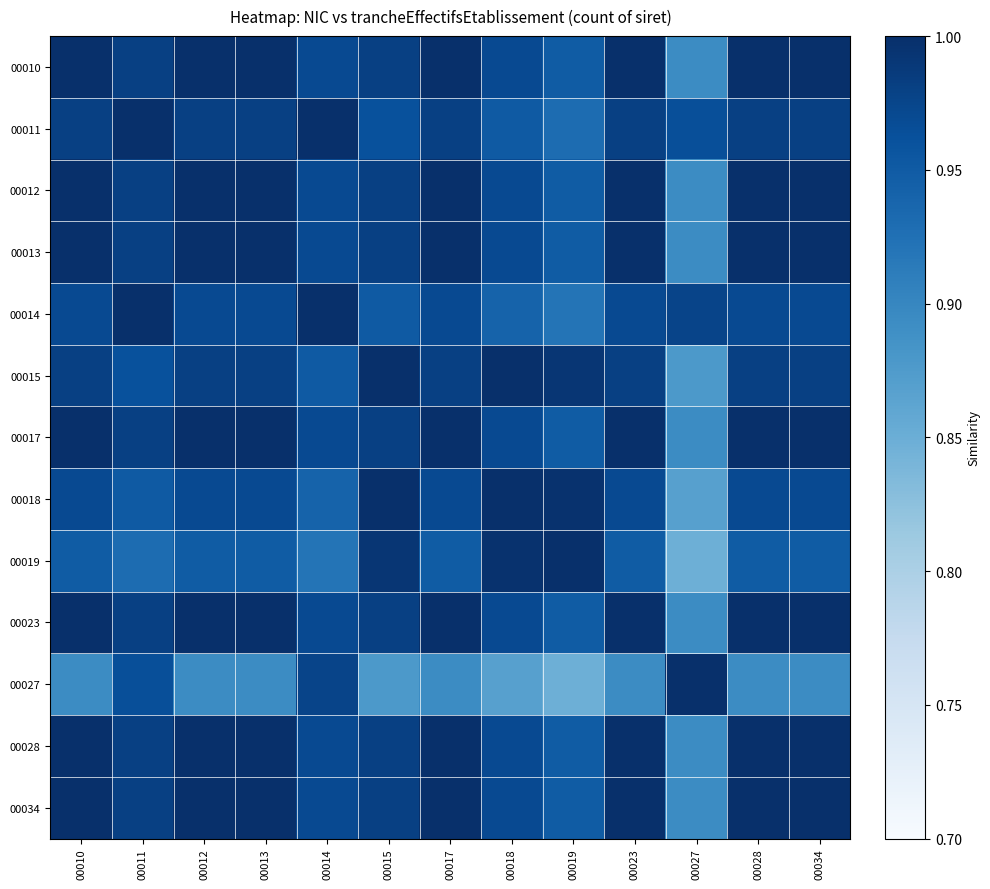

Reading left to right, what are all the values shown in this chart?

00010: 00010=1.0	00011=1.0	00012=1.0	00013=1.0	00014=1.0	00015=1.0	00017=1.0	00018=1.0	00019=0.9	00023=1.0	00027=0.9	00028=1.0	00034=1.0
00011: 00010=1.0	00011=1.0	00012=1.0	00013=1.0	00014=1.0	00015=1.0	00017=1.0	00018=1.0	00019=0.9	00023=1.0	00027=1.0	00028=1.0	00034=1.0
00012: 00010=1.0	00011=1.0	00012=1.0	00013=1.0	00014=1.0	00015=1.0	00017=1.0	00018=1.0	00019=0.9	00023=1.0	00027=0.9	00028=1.0	00034=1.0
00013: 00010=1.0	00011=1.0	00012=1.0	00013=1.0	00014=1.0	00015=1.0	00017=1.0	00018=1.0	00019=0.9	00023=1.0	00027=0.9	00028=1.0	00034=1.0
00014: 00010=1.0	00011=1.0	00012=1.0	00013=1.0	00014=1.0	00015=1.0	00017=1.0	00018=0.9	00019=0.9	00023=1.0	00027=1.0	00028=1.0	00034=1.0
00015: 00010=1.0	00011=1.0	00012=1.0	00013=1.0	00014=1.0	00015=1.0	00017=1.0	00018=1.0	00019=1.0	00023=1.0	00027=0.9	00028=1.0	00034=1.0
00017: 00010=1.0	00011=1.0	00012=1.0	00013=1.0	00014=1.0	00015=1.0	00017=1.0	00018=1.0	00019=0.9	00023=1.0	00027=0.9	00028=1.0	00034=1.0
00018: 00010=1.0	00011=1.0	00012=1.0	00013=1.0	00014=0.9	00015=1.0	00017=1.0	00018=1.0	00019=1.0	00023=1.0	00027=0.9	00028=1.0	00034=1.0
00019: 00010=0.9	00011=0.9	00012=0.9	00013=0.9	00014=0.9	00015=1.0	00017=0.9	00018=1.0	00019=1.0	00023=0.9	00027=0.8	00028=0.9	00034=0.9
00023: 00010=1.0	00011=1.0	00012=1.0	00013=1.0	00014=1.0	00015=1.0	00017=1.0	00018=1.0	00019=0.9	00023=1.0	00027=0.9	00028=1.0	00034=1.0
00027: 00010=0.9	00011=1.0	00012=0.9	00013=0.9	00014=1.0	00015=0.9	00017=0.9	00018=0.9	00019=0.8	00023=0.9	00027=1.0	00028=0.9	00034=0.9
00028: 00010=1.0	00011=1.0	00012=1.0	00013=1.0	00014=1.0	00015=1.0	00017=1.0	00018=1.0	00019=0.9	00023=1.0	00027=0.9	00028=1.0	00034=1.0
00034: 00010=1.0	00011=1.0	00012=1.0	00013=1.0	00014=1.0	00015=1.0	00017=1.0	00018=1.0	00019=0.9	00023=1.0	00027=0.9	00028=1.0	00034=1.0